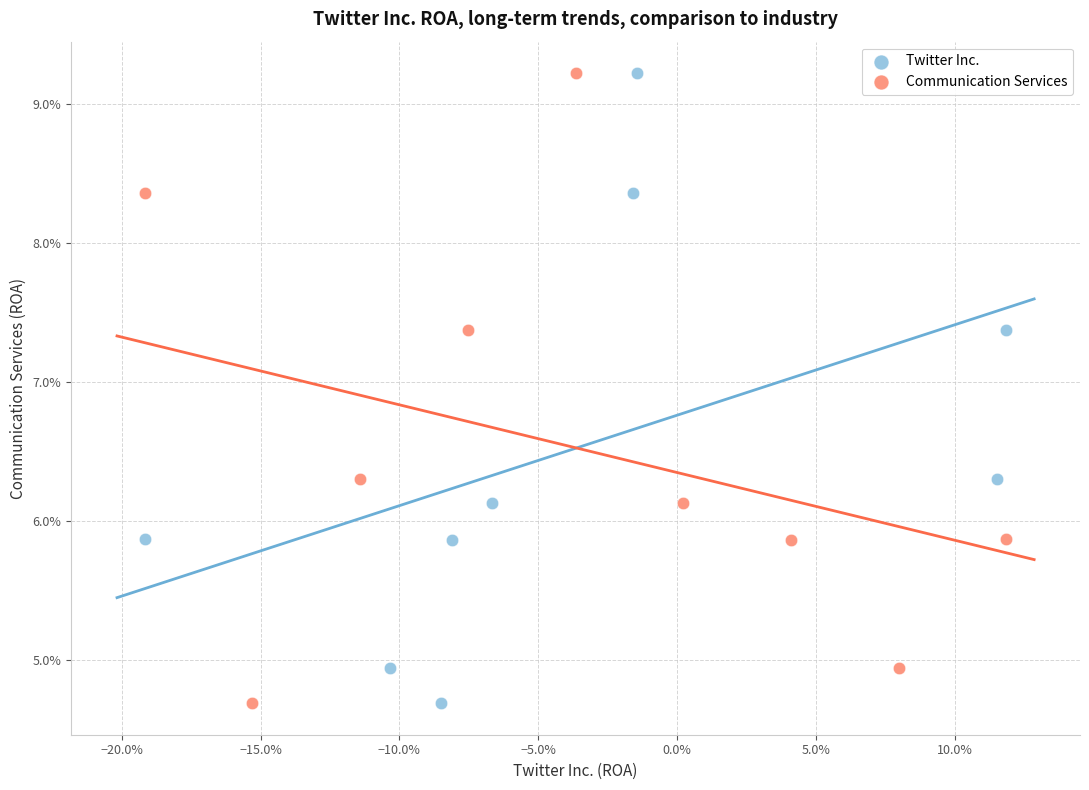

What are all the series names shown in the legend?

Twitter Inc., Communication Services